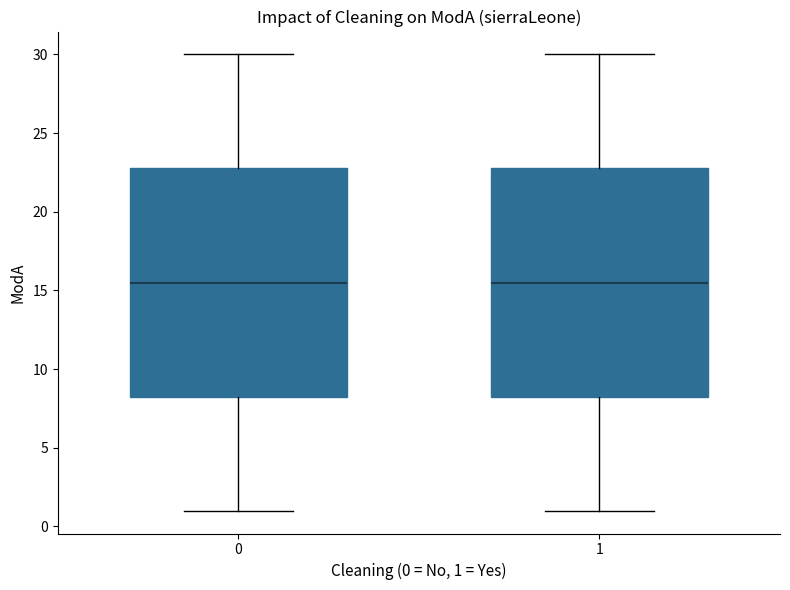

Reading left to right, read every box against the y-axis: the position of its median line, the range the box covers, and the ends of its whiskers. The values are not printed on the chart, so give them approximately, as read against the axis.

0: median 15.5, box 8.5 to 23.0, whiskers 1.0 to 30.0
1: median 15.5, box 8.5 to 23.0, whiskers 1.0 to 30.0